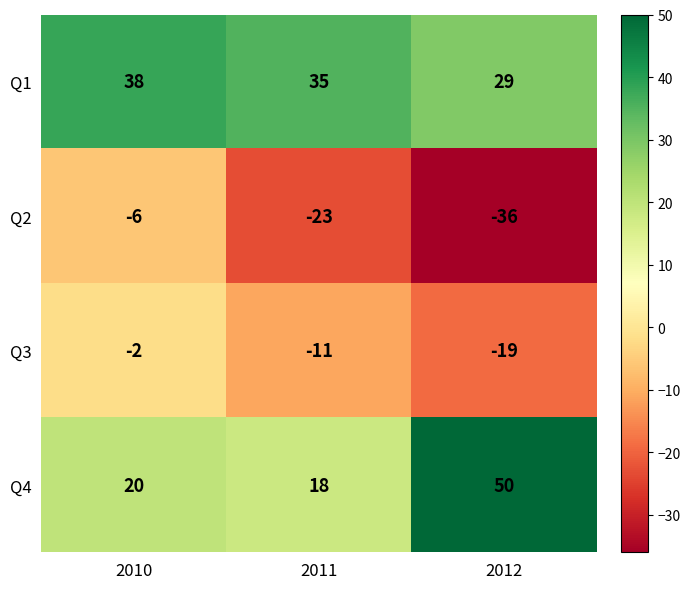

Reading left to right, transcribe all the data shown in this chart.

Q1: 38	35	29
Q2: -6	-23	-36
Q3: -2	-11	-19
Q4: 20	18	50